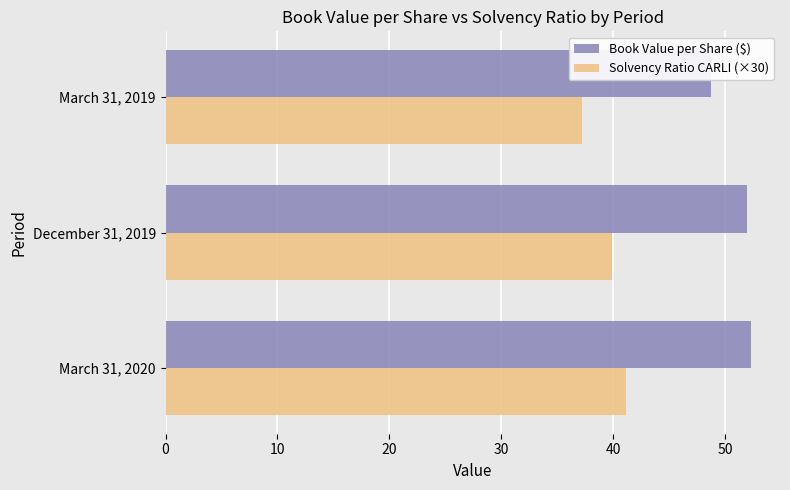

How many groups of bars are there?

3